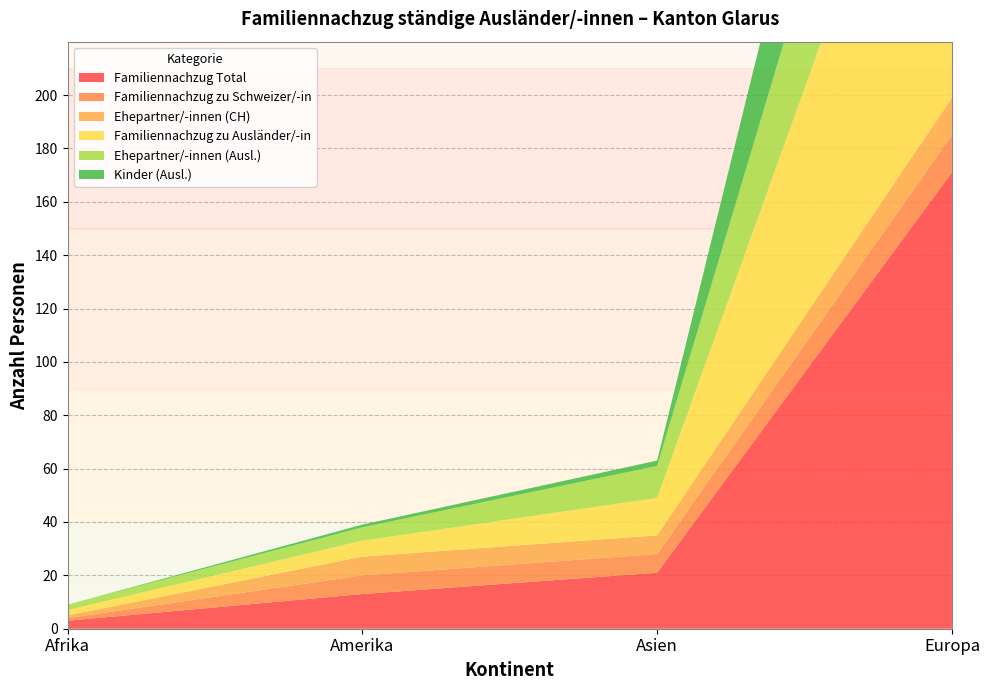

Reading left to right, extract all data points from this chart.

Familiennachzug Total: 3	13	21	171
Familiennachzug zu Schweizer/-in: 1	7	7	14
Ehepartner/-innen (CH): 1	7	7	14
Familiennachzug zu Ausländer/-in: 2	6	14	157
Ehepartner/-innen (Ausl.): 2	5	12	74
Kinder (Ausl.): 0	1	2	81